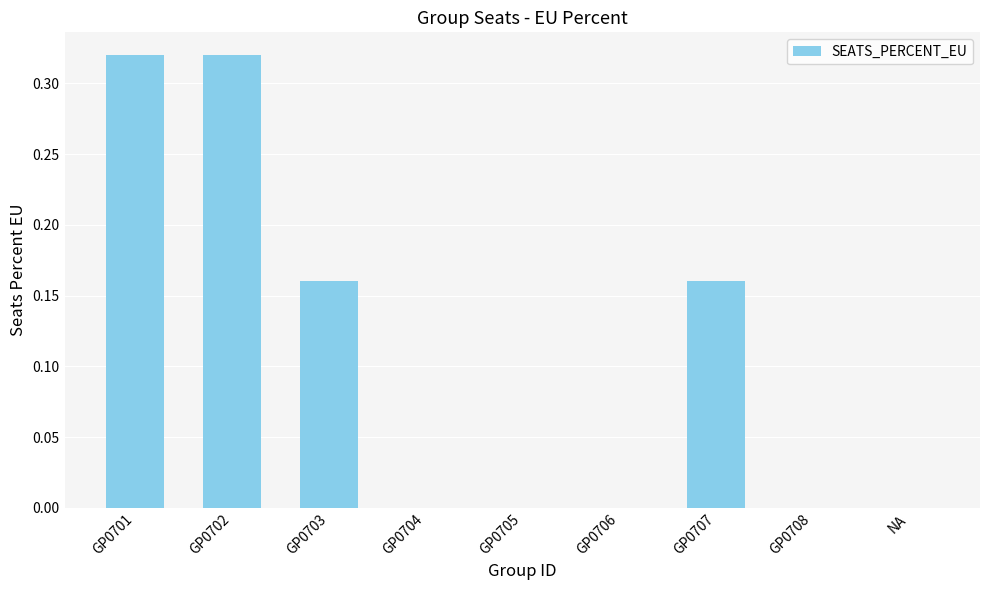

What is the sum of all values?

1.0